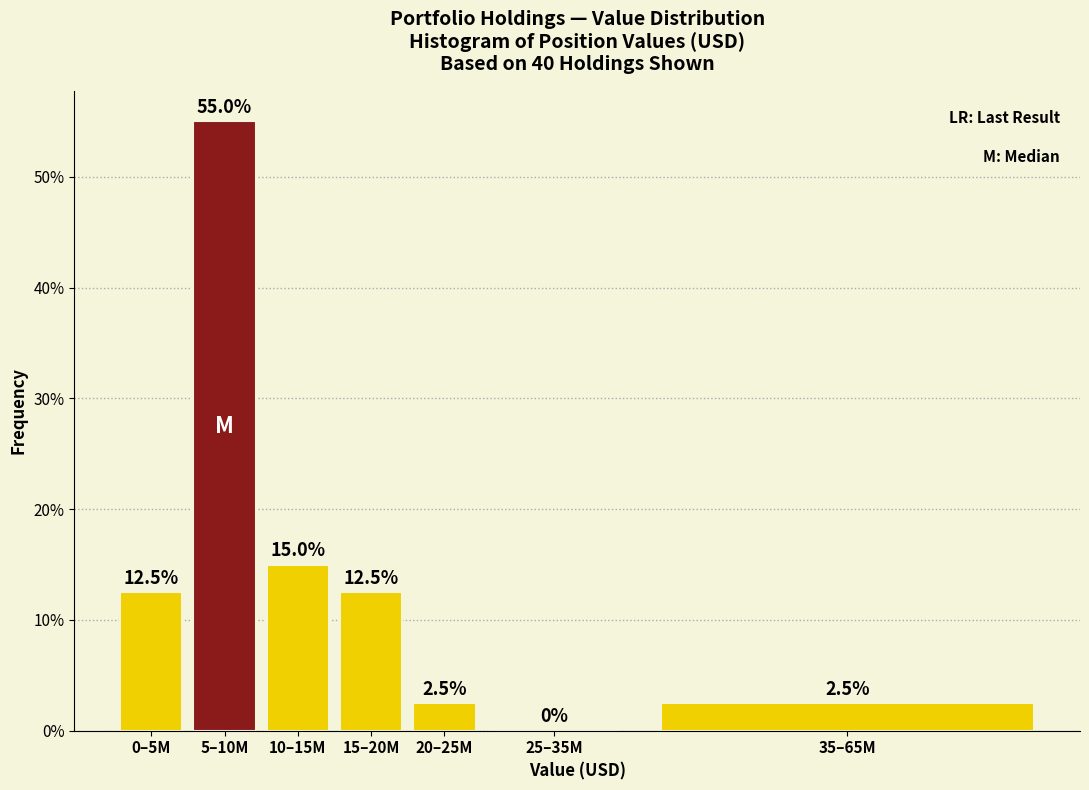

Reading left to right, extract all data points from this chart.

0–5M=12.5	5–10M=55.0	10–15M=15.0	15–20M=12.5	20–25M=2.5	25–35M=0.0	35–65M=2.5